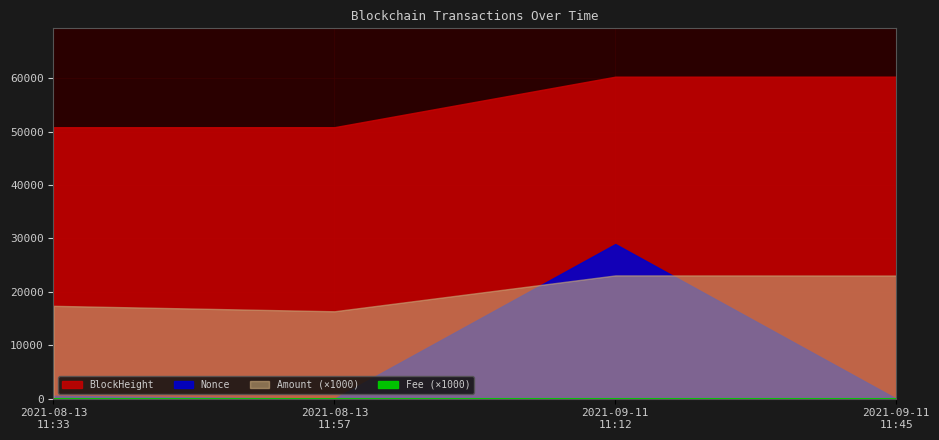

What is the label of the 1st point from the left?

2021-08-13 11:33:00